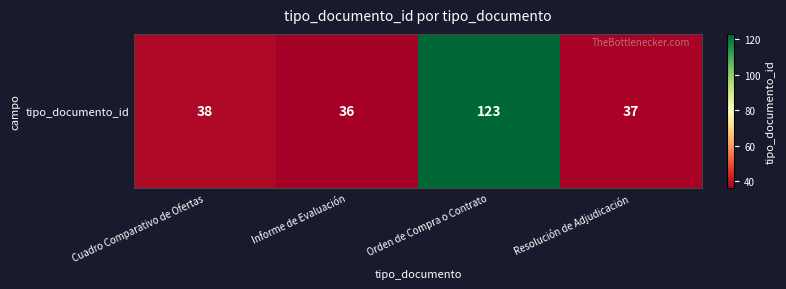

True or false: the data shows 65 at Resolución de Adjudicación.

False